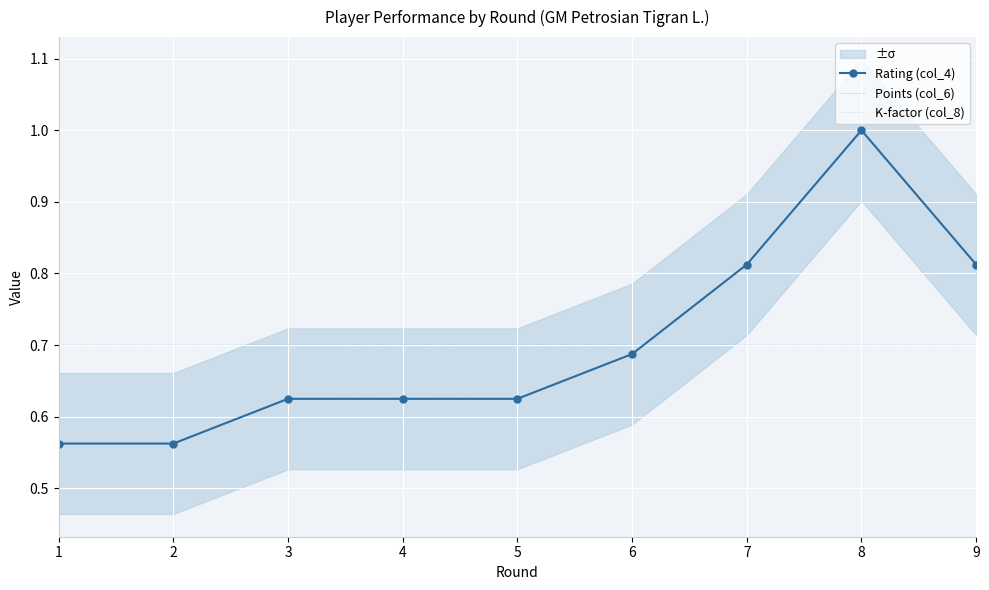

Between which two adjacent categories do Rating (col_4) and K-factor (col_8) first intersect?

6 and 7